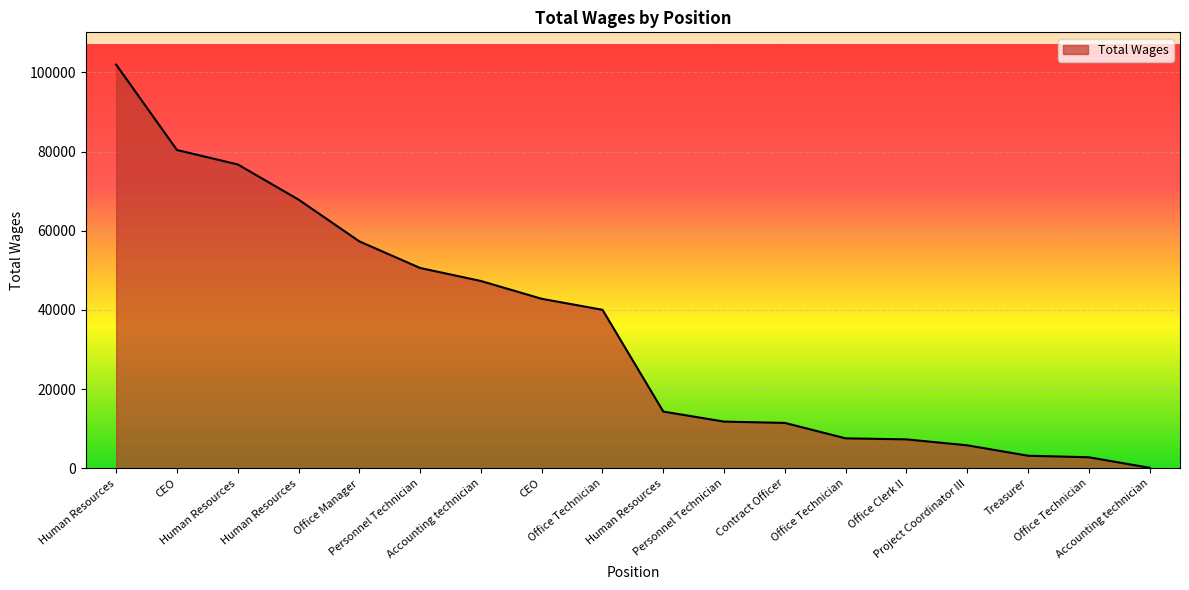

How many lines are shown in the chart?

1